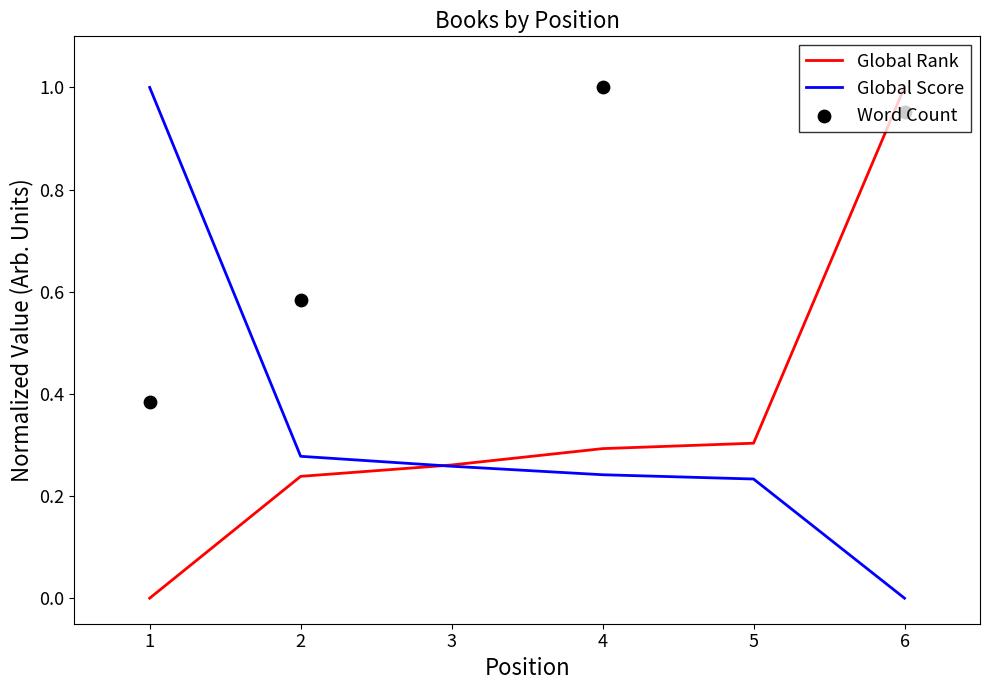

What are all the series names shown in the legend?

Global Rank, Global Score, Word Count